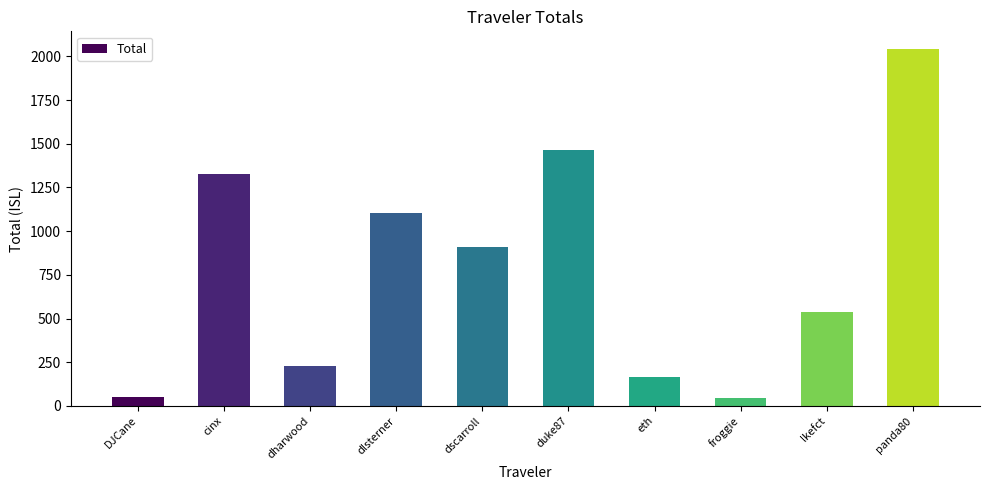

The value at DJCane is 50.6. True or false?

True